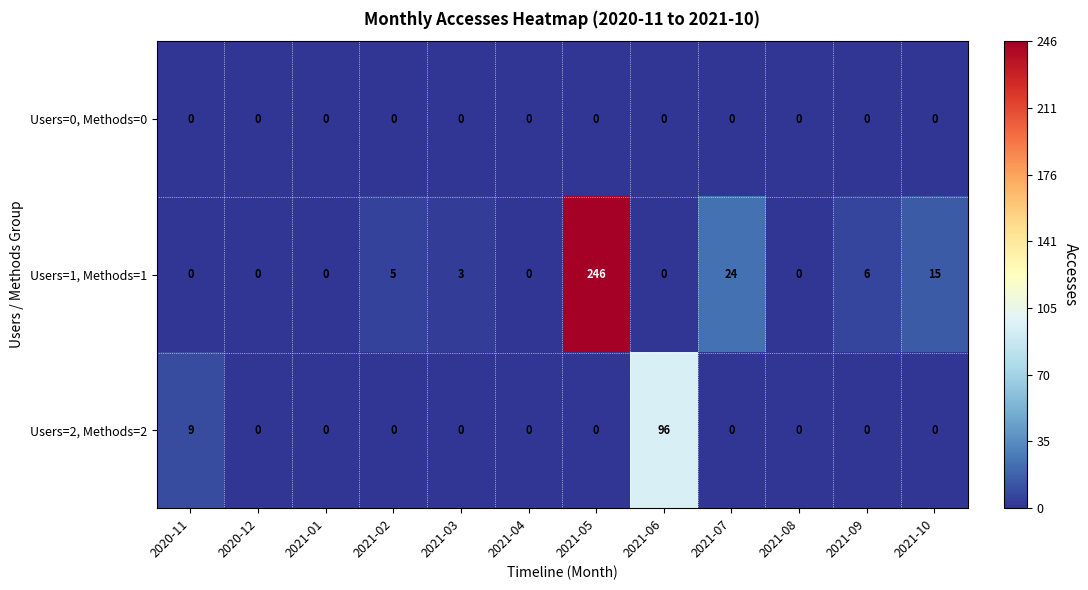

Which series has the widest spread of values?

Users=1, Methods=1